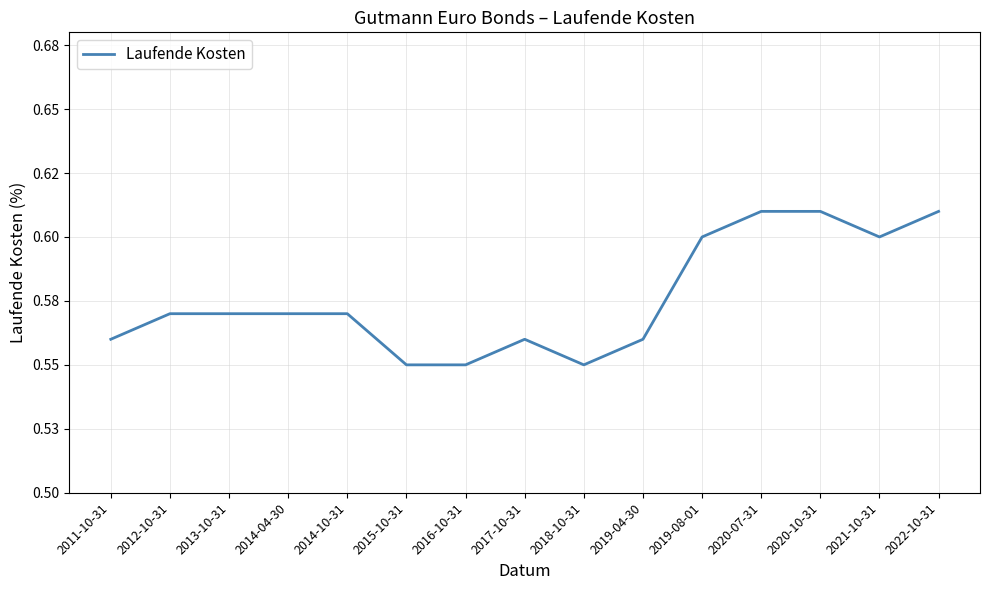

Which label corresponds to the largest value in the chart?

2020-07-31